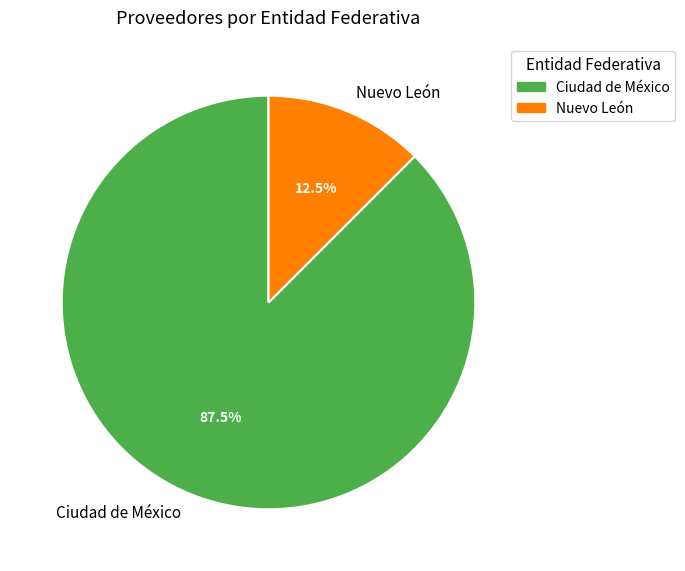

Does any single category account for the majority?

Yes